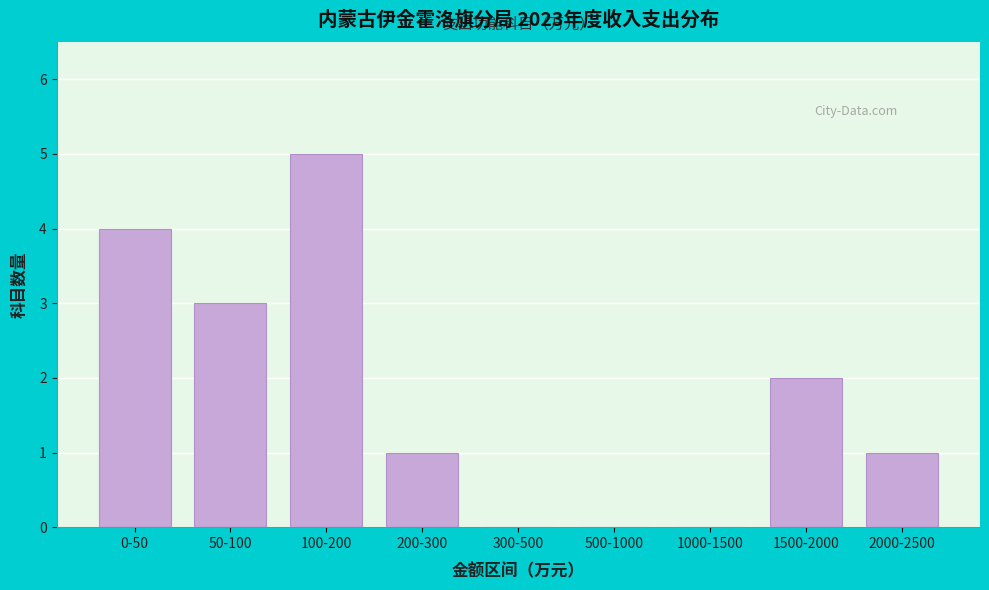

Reading left to right, extract all data points from this chart.

0-50=4	50-100=3	100-200=5	200-300=1	300-500=0	500-1000=0	1000-1500=0	1500-2000=2	2000-2500=1